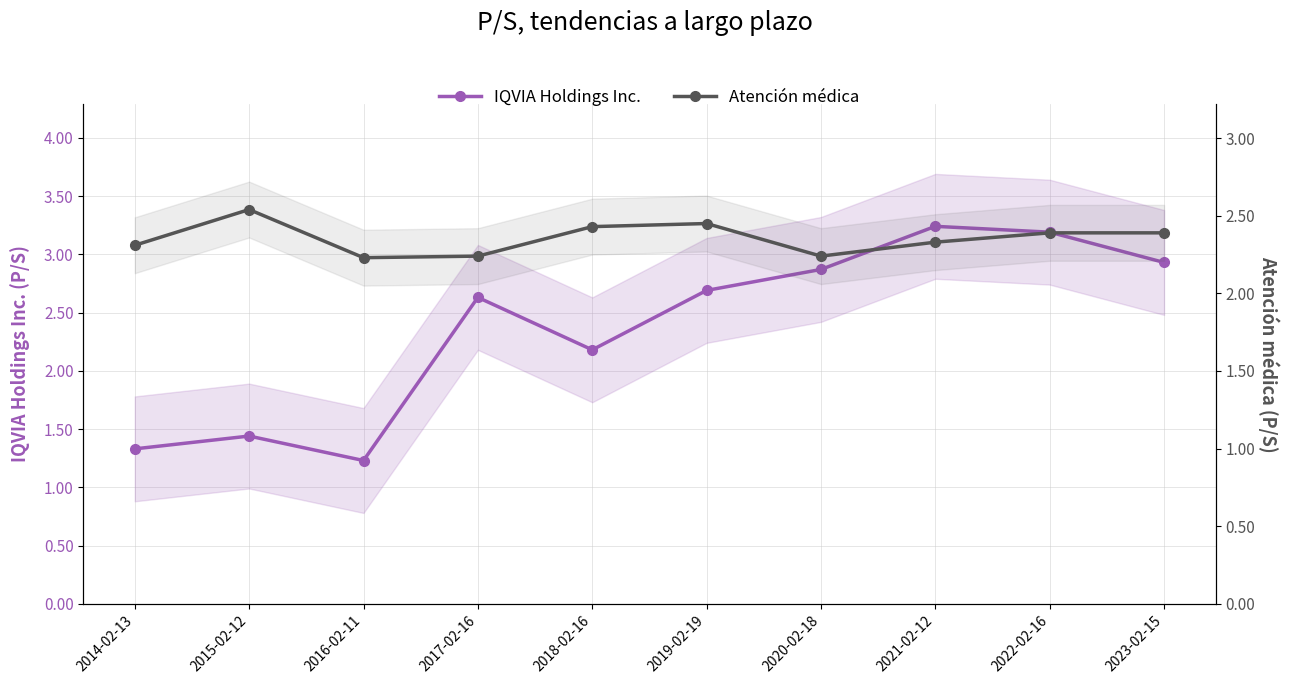

Reading left to right, transcribe all the data shown in this chart.

IQVIA Holdings Inc.: 1.3	1.4	1.2	2.6	2.2	2.7	2.9	3.2	3.2	2.9
Atención médica: 2.3	2.5	2.2	2.2	2.4	2.5	2.2	2.3	2.4	2.4